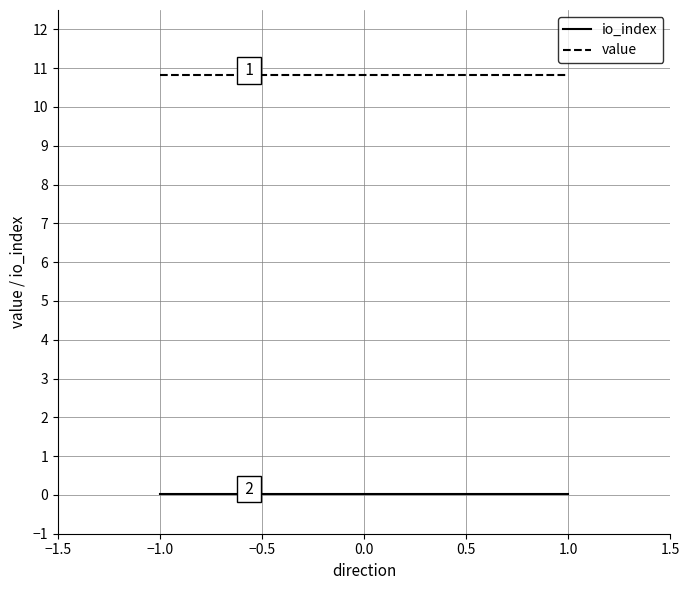

List the series in order of their peak value, lowest first.

io_index, value